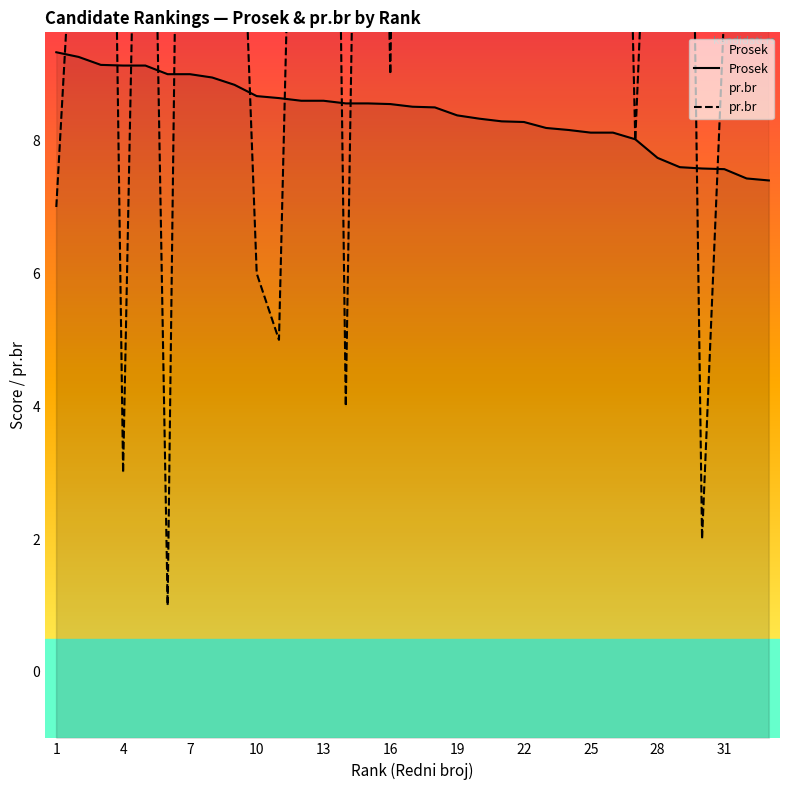

How many values in the Prosek series exceed 8?

27